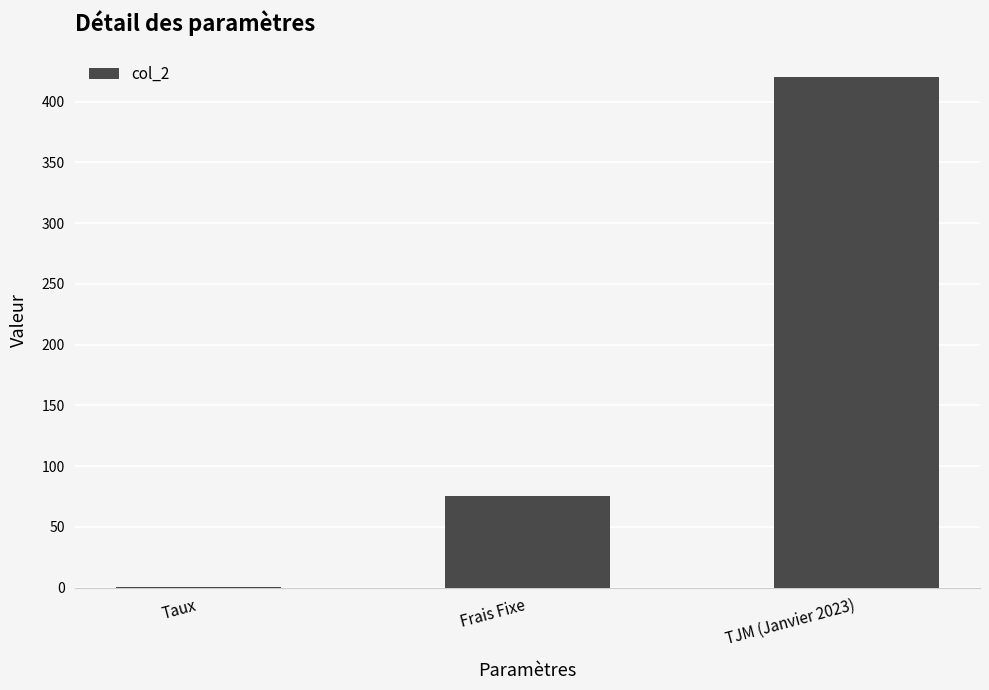

The value at TJM (Janvier 2023) is 606.1. True or false?

False